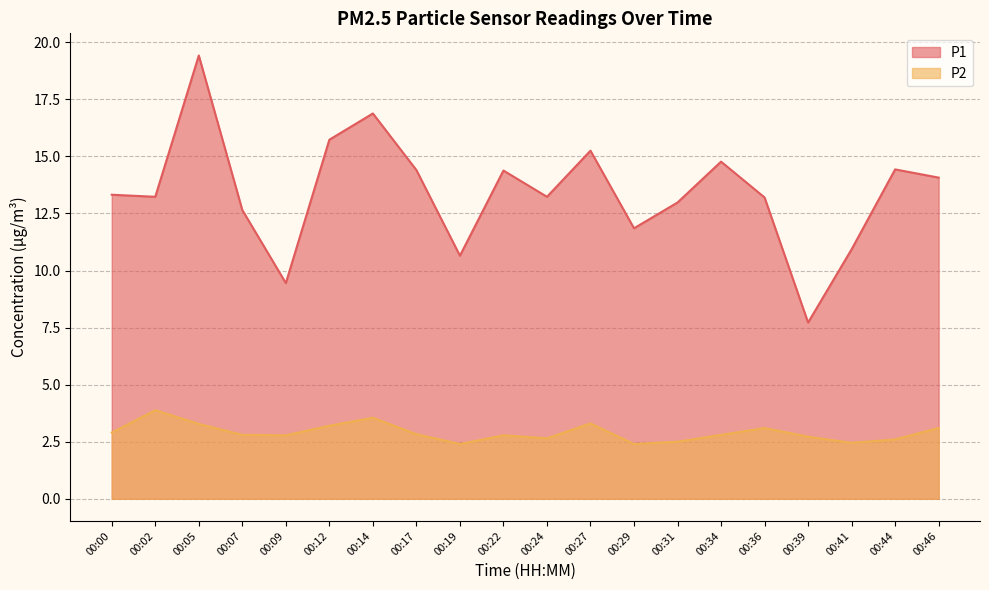

What is the value of the P2 point at the 6th from the left?

3.2